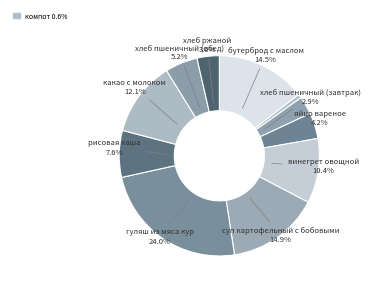

How many slices are in this pie chart?

11